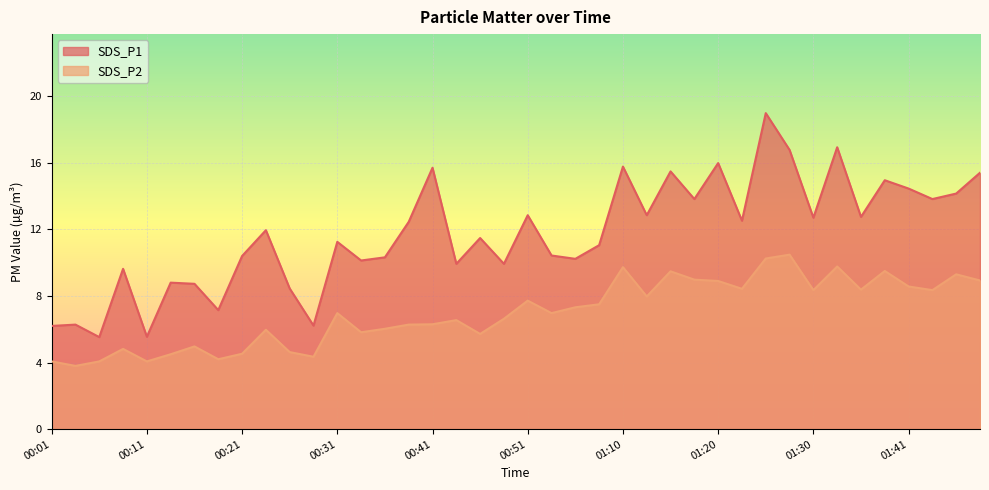

How many lines are shown in the chart?

2